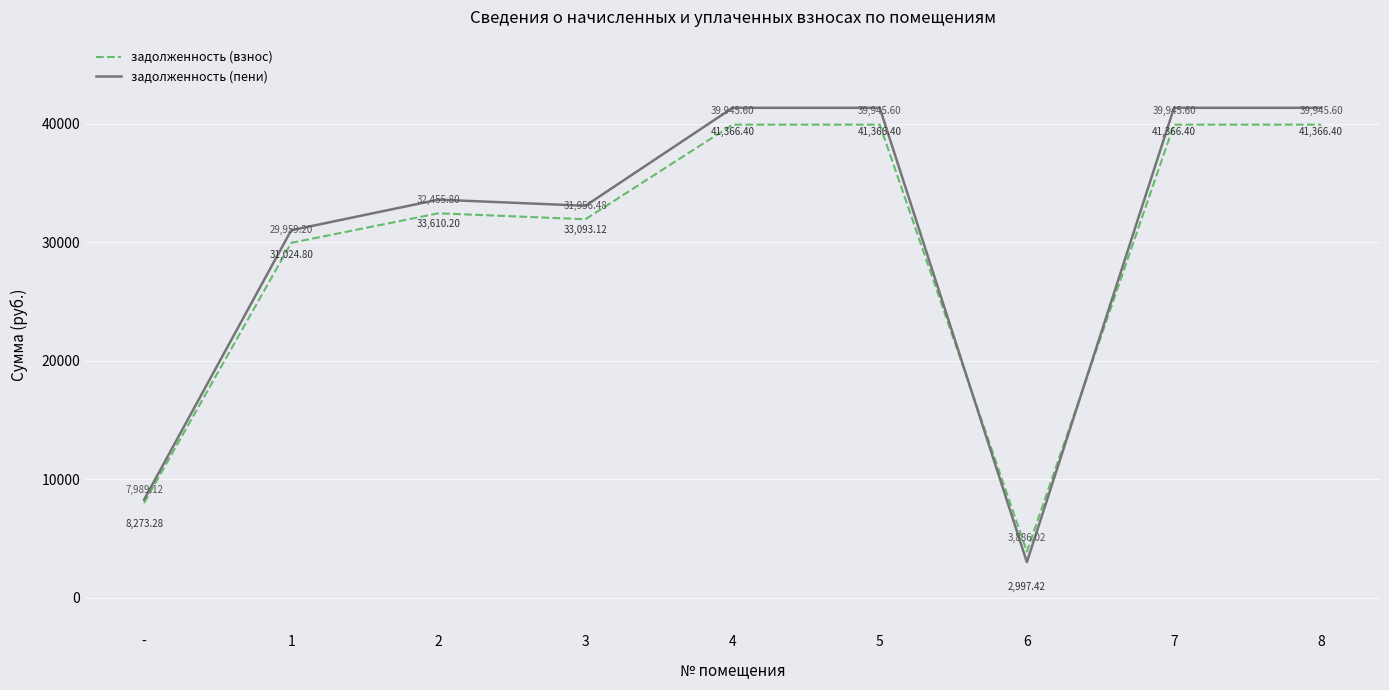

Rank the series by their average value, from lowest to highest.

задолженность (взнос), задолженность (пени)